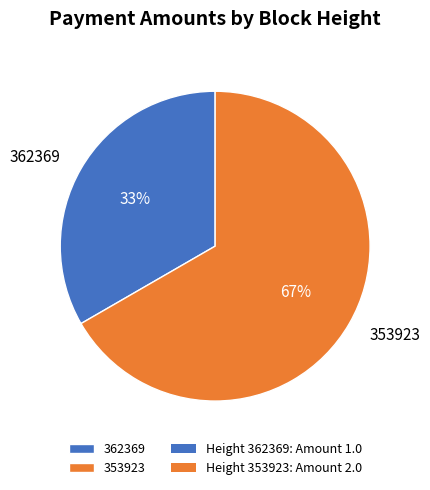

What is the largest slice in the pie chart?

353923